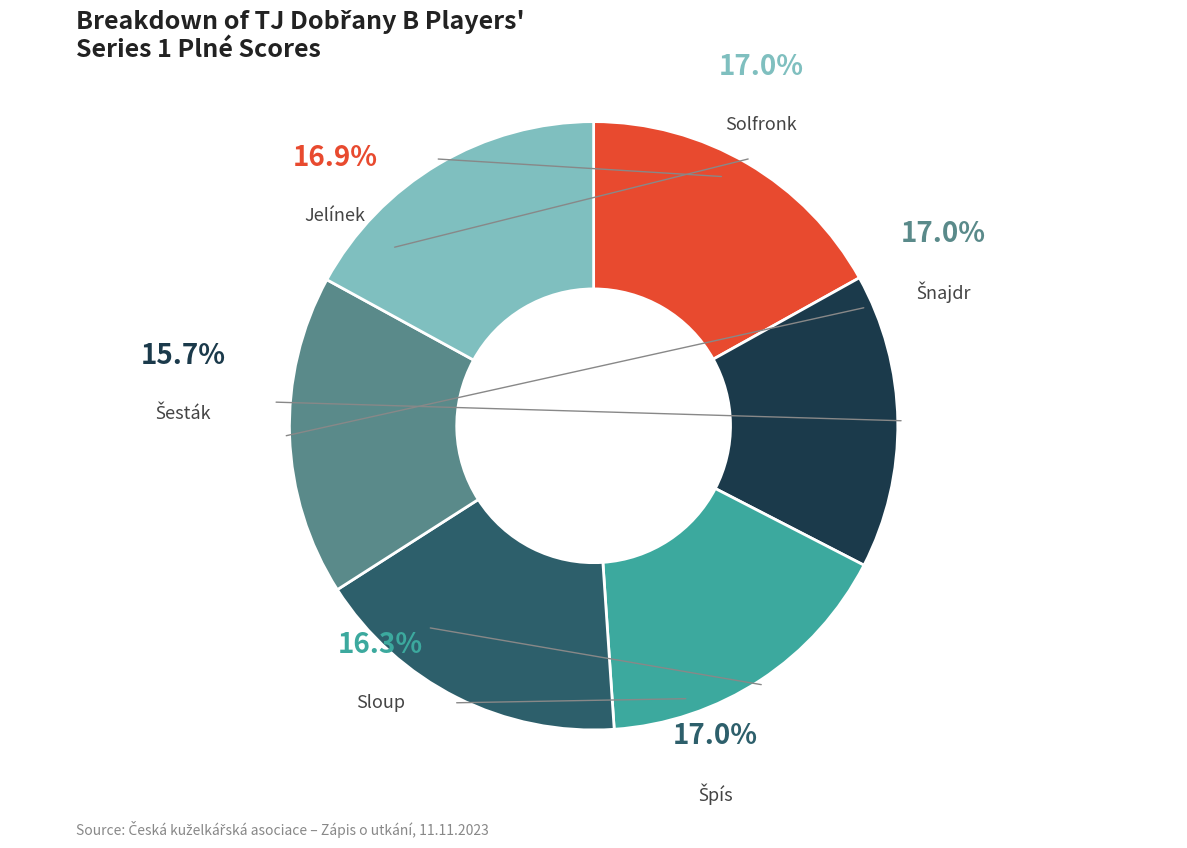

What is the largest slice in the pie chart?

Špís